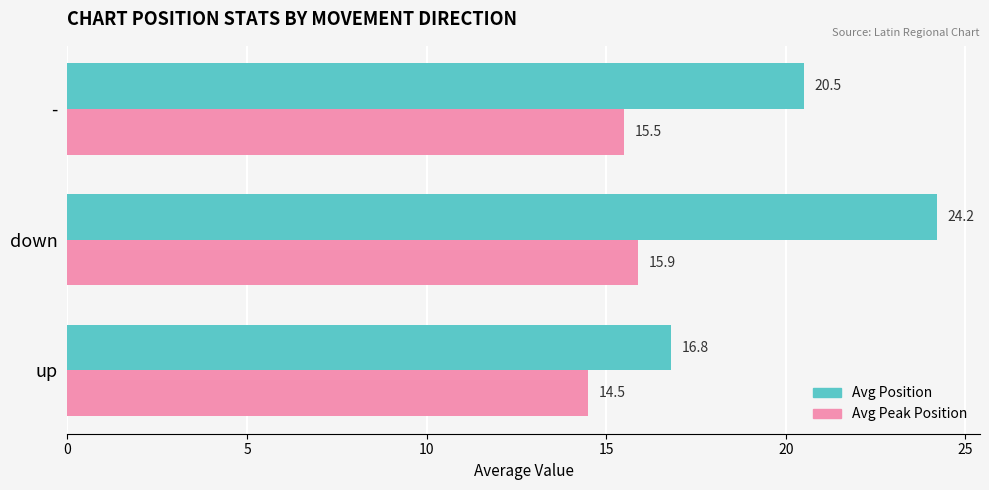

Where is Avg Peak Position nearest to the value 15?

up